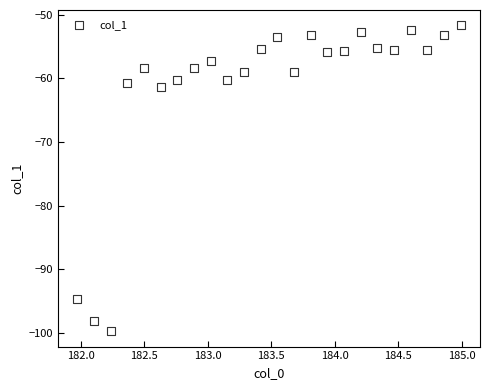

What is the range of X values (max minus min)?

3.0